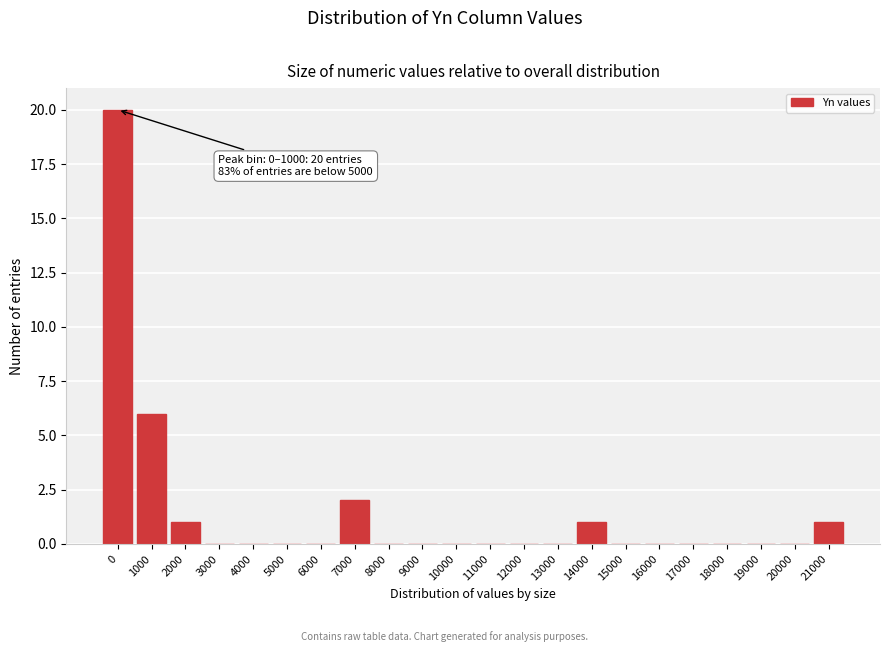

What is the sum of the values at 1000 and 5000?

6